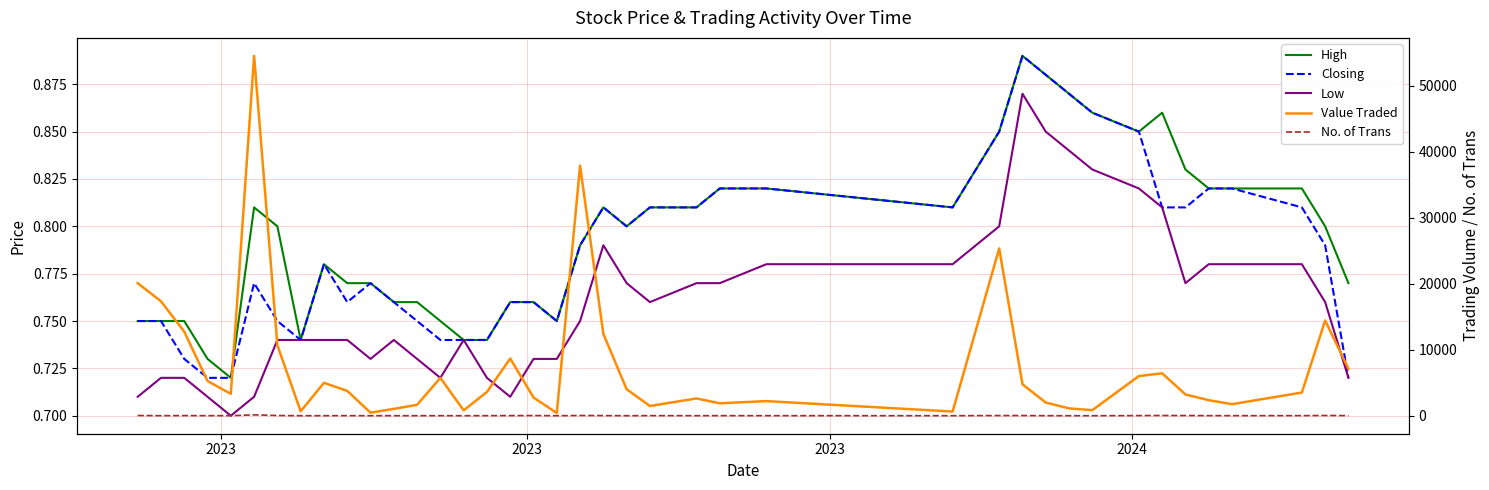

Reading right to left, transcribe all the data shown in this chart.

High: 0.8	0.8	0.8	0.8	0.8	0.8	0.9	0.8	0.9	0.9	0.9	0.9	0.8	0.8	0.8	0.8	0.8	0.8	0.8	0.8	0.8	0.8	0.8	0.8	0.7	0.7	0.8	0.8	0.8	0.8	0.8	0.8	0.7	0.8	0.8	0.7	0.7	0.8	0.8	0.8
Closing: 0.7	0.8	0.8	0.8	0.8	0.8	0.8	0.8	0.9	0.9	0.9	0.9	0.8	0.8	0.8	0.8	0.8	0.8	0.8	0.8	0.8	0.8	0.8	0.8	0.7	0.7	0.7	0.8	0.8	0.8	0.8	0.8	0.7	0.8	0.8	0.7	0.7	0.7	0.8	0.8
Low: 0.7	0.8	0.8	0.8	0.8	0.8	0.8	0.8	0.8	0.8	0.8	0.9	0.8	0.8	0.8	0.8	0.8	0.8	0.8	0.8	0.8	0.7	0.7	0.7	0.7	0.7	0.7	0.7	0.7	0.7	0.7	0.7	0.7	0.7	0.7	0.7	0.7	0.7	0.7	0.7
Value Traded: 7113.0	14418.0	3513.0	1753.0	2355.0	3223.0	6423.0	6010.0	847.0	1115.0	1996.0	4761.0	25323.0	636.0	2216.0	1884.0	2621.0	1478.0	4010.0	12386.0	37865.0	412.0	2762.0	8657.0	3612.0	814.0	5736.0	1656.0	1039.0	465.0	3766.0	4982.0	673.0	10654.0	54488.0	3319.0	5256.0	12731.0	17331.0	20073.0
No. of Trans: 20.0	39.0	16.0	12.0	16.0	29.0	36.0	22.0	4.0	5.0	8.0	29.0	28.0	7.0	10.0	14.0	8.0	18.0	3.0	21.0	37.0	4.0	29.0	20.0	13.0	2.0	9.0	7.0	7.0	5.0	12.0	7.0	2.0	38.0	130.0	12.0	12.0	25.0	7.0	39.0